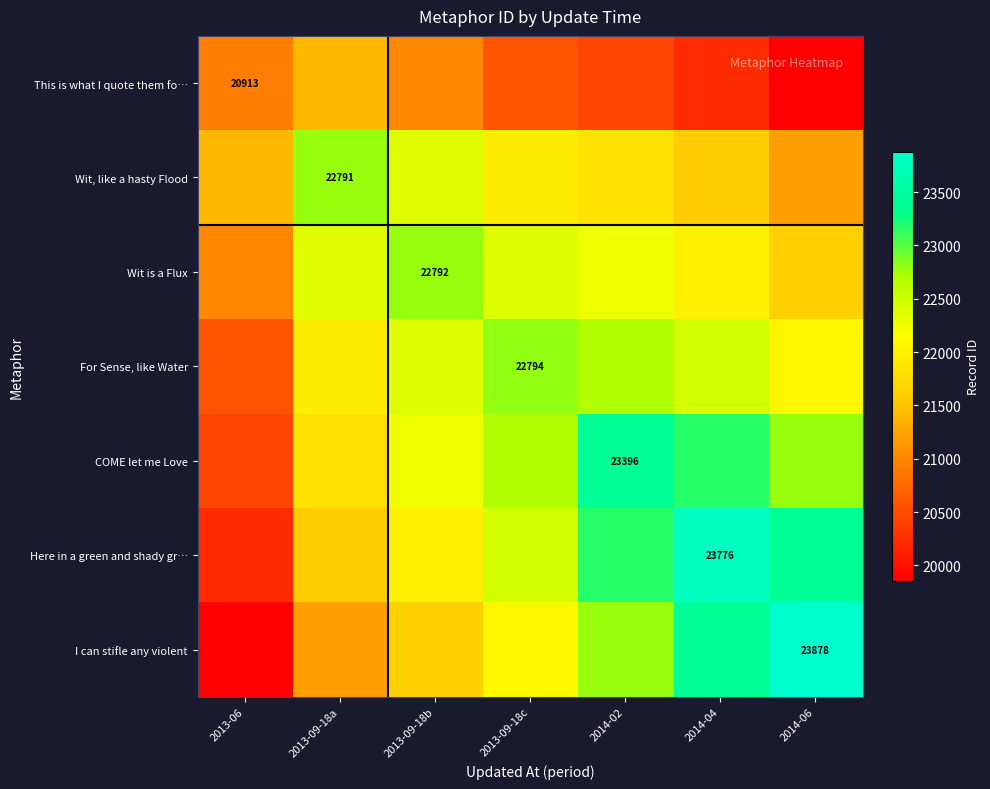

What is the total value across all series at 2014-02?

156549.6